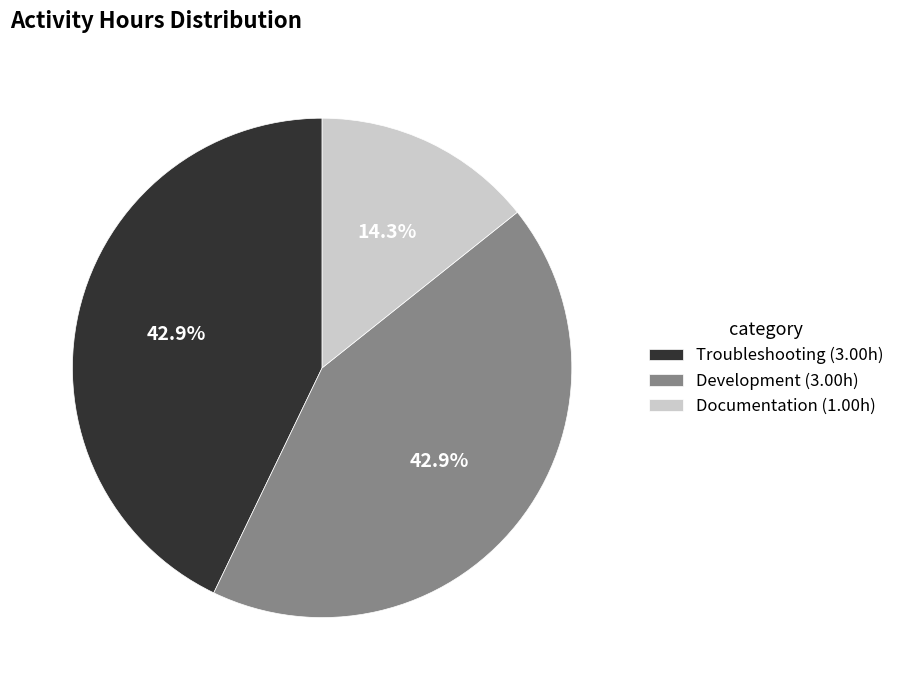

Does Troubleshooting represent more than half of the total?

No